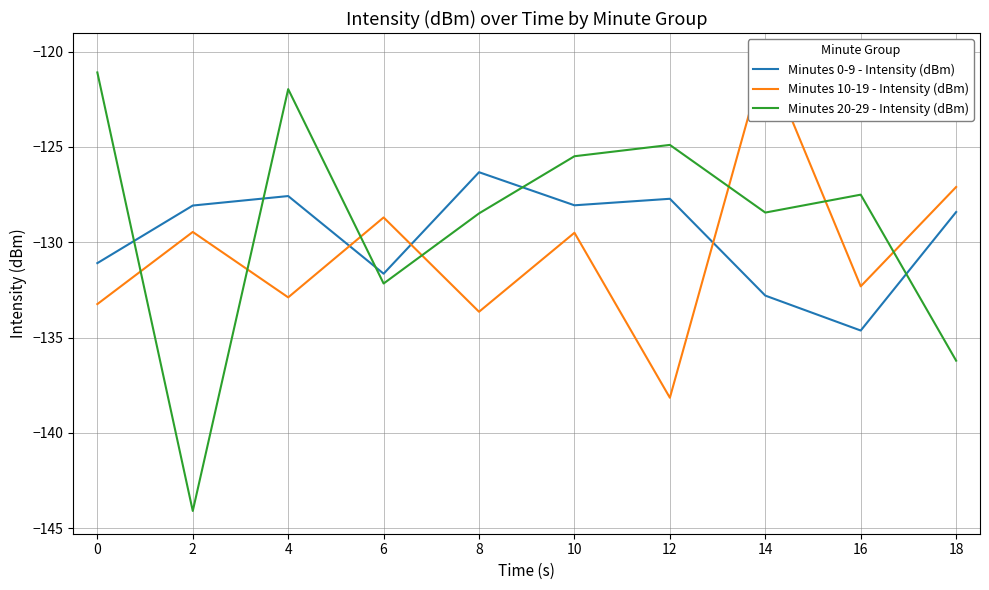

How many data points in Minutes 10-19 - Intensity (dBm) are above -129?

3